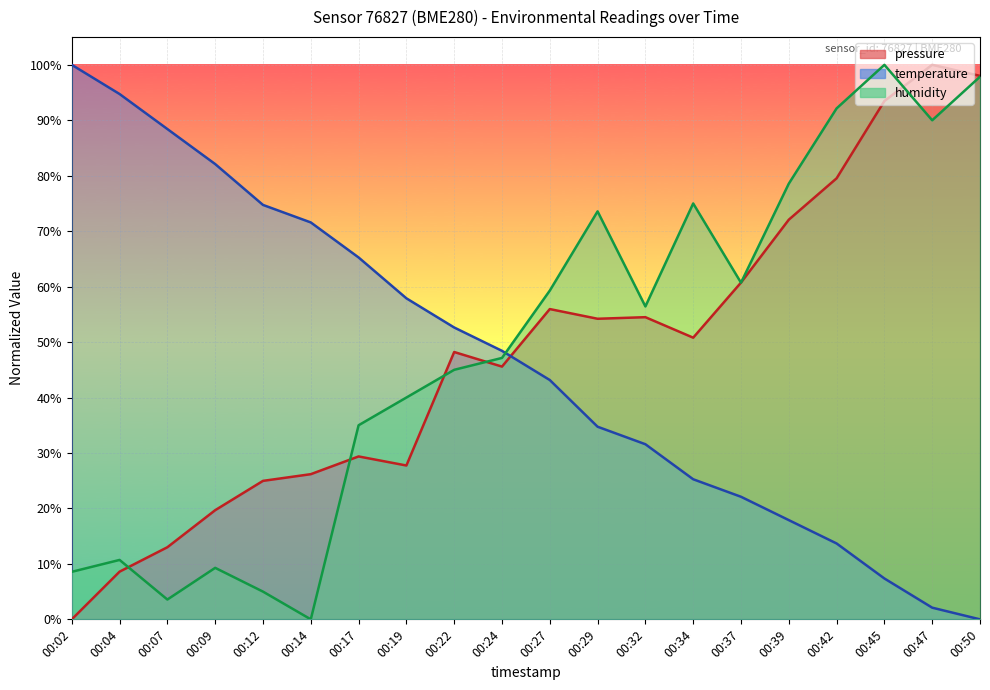

Reading left to right, extract all data points from this chart.

pressure: 0.0	8.6	13.0	19.7	25.0	26.2	29.4	27.7	48.2	45.6	56.0	54.2	54.5	50.8	60.7	72.1	79.5	93.5	100.0	98.0
temperature: 100.0	94.7	88.4	82.1	74.7	71.6	65.3	57.9	52.6	48.4	43.2	34.7	31.6	25.3	22.1	17.9	13.7	7.4	2.1	0.0
humidity: 8.6	10.7	3.6	9.3	5.0	0.0	35.0	40.0	45.0	47.1	59.3	73.6	56.4	75.0	60.7	78.6	92.1	100.0	90.0	97.9